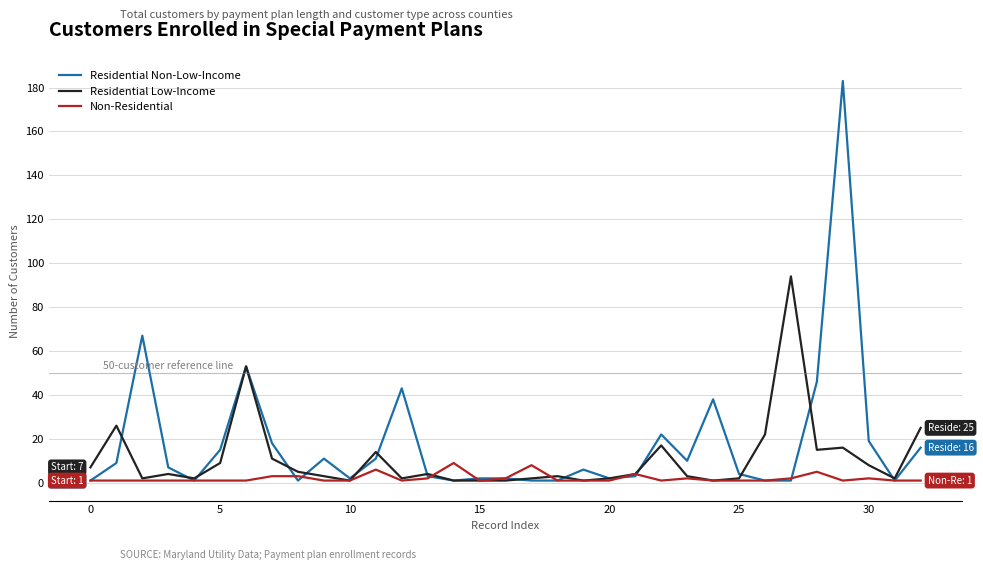

Which series has the largest range (max minus min)?

Residential Non-Low-Income